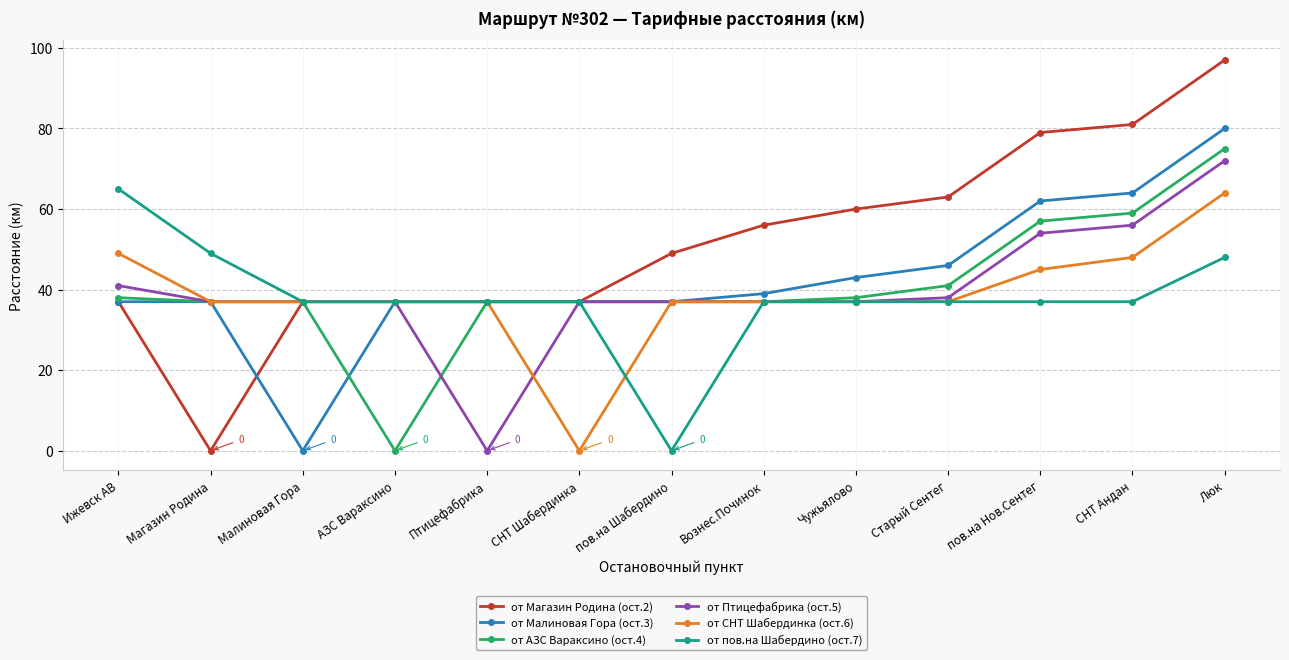

Which category has the highest value in the от пов.на Шабердино (ост.7) series?

Ижевск АВ